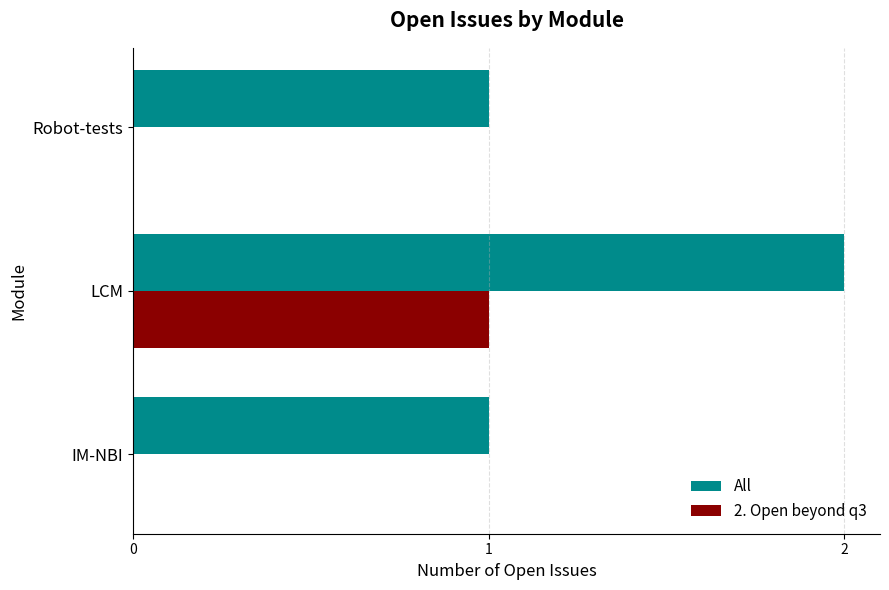

True or false: All has a value of 1 at IM-NBI.

True